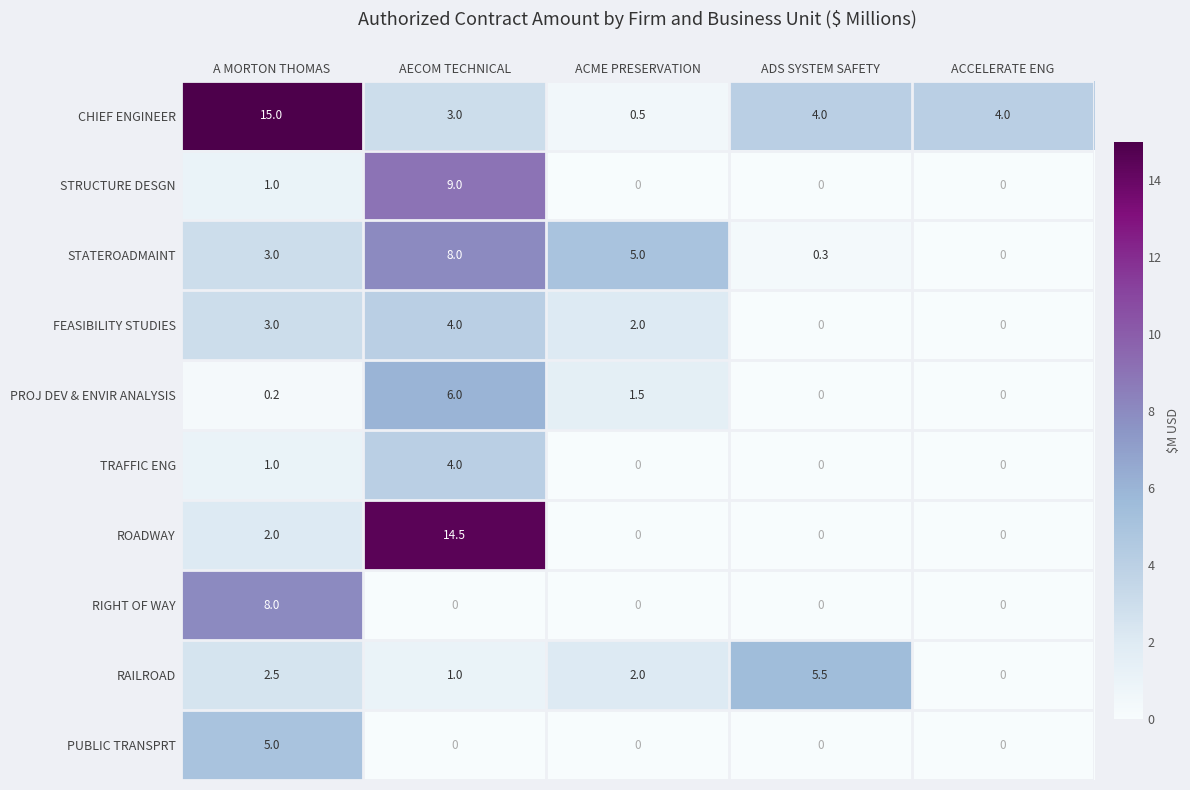

What is the difference between the highest and lowest values at ACCELERATE ENG?

4.0